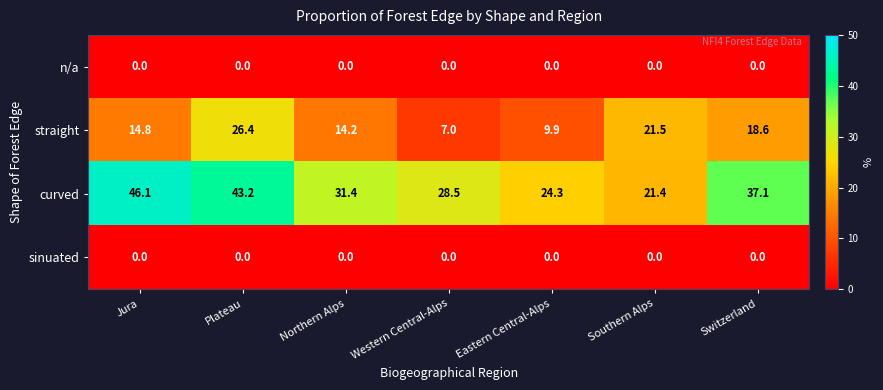

Count the number of categories in the chart.

7